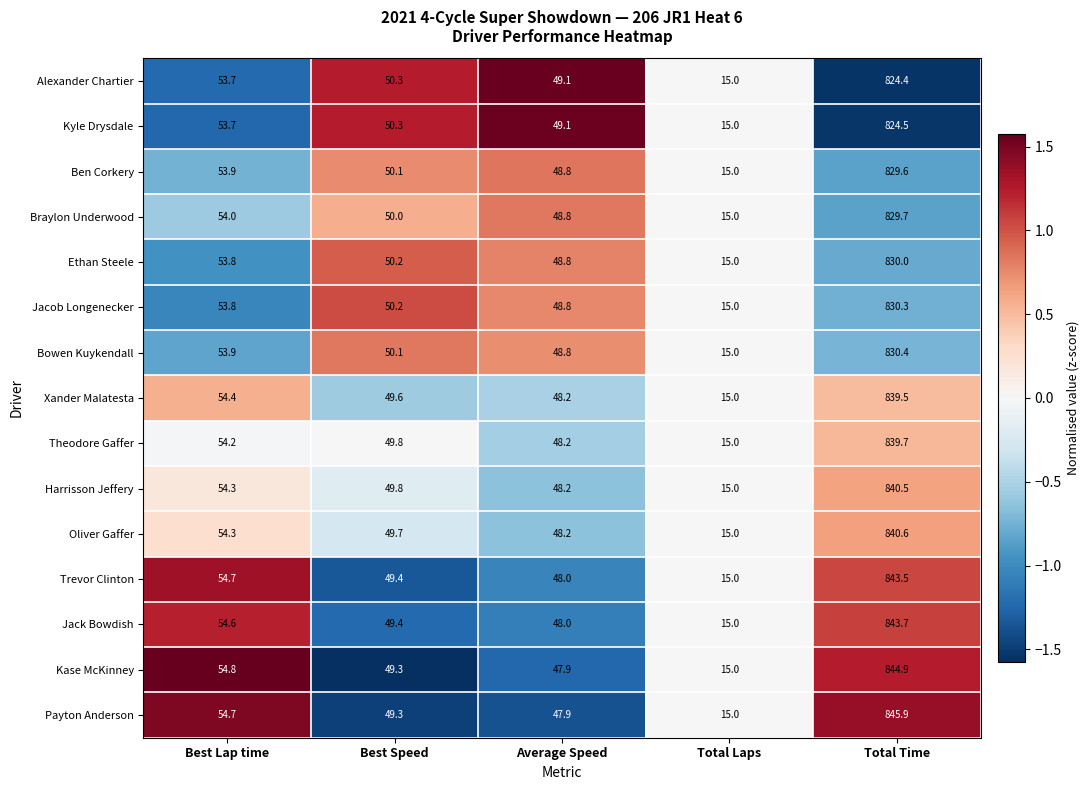

The Ethan Steele series shows 13.1 at Best Speed. True or false?

False